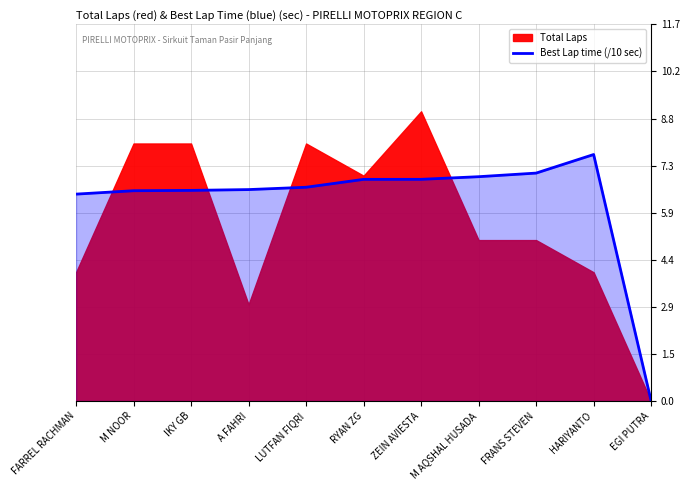

Which category has the lowest value in the Best Lap time (/10 sec) series?

EGI PUTRA